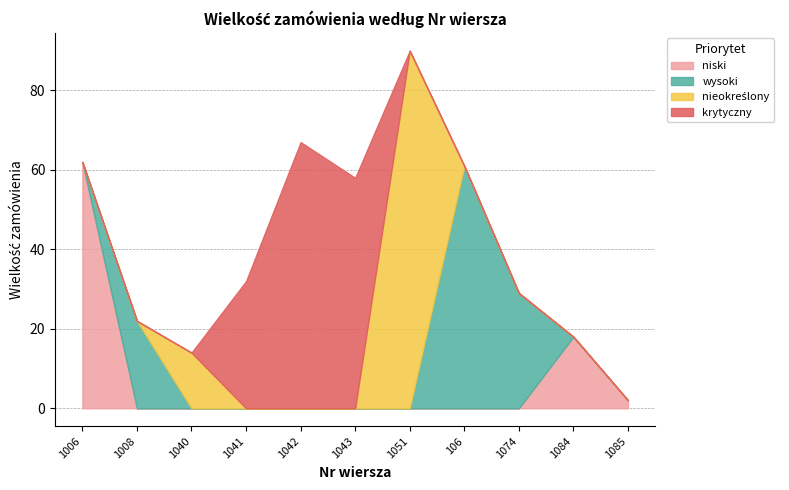

How many lines are shown in the chart?

4